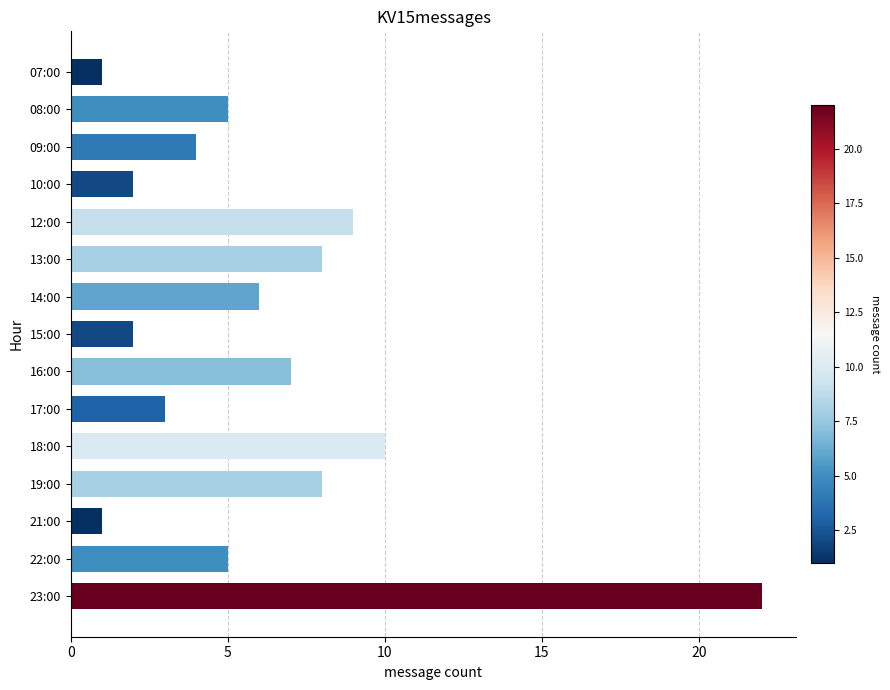

How many distinct data groups are displayed?

1